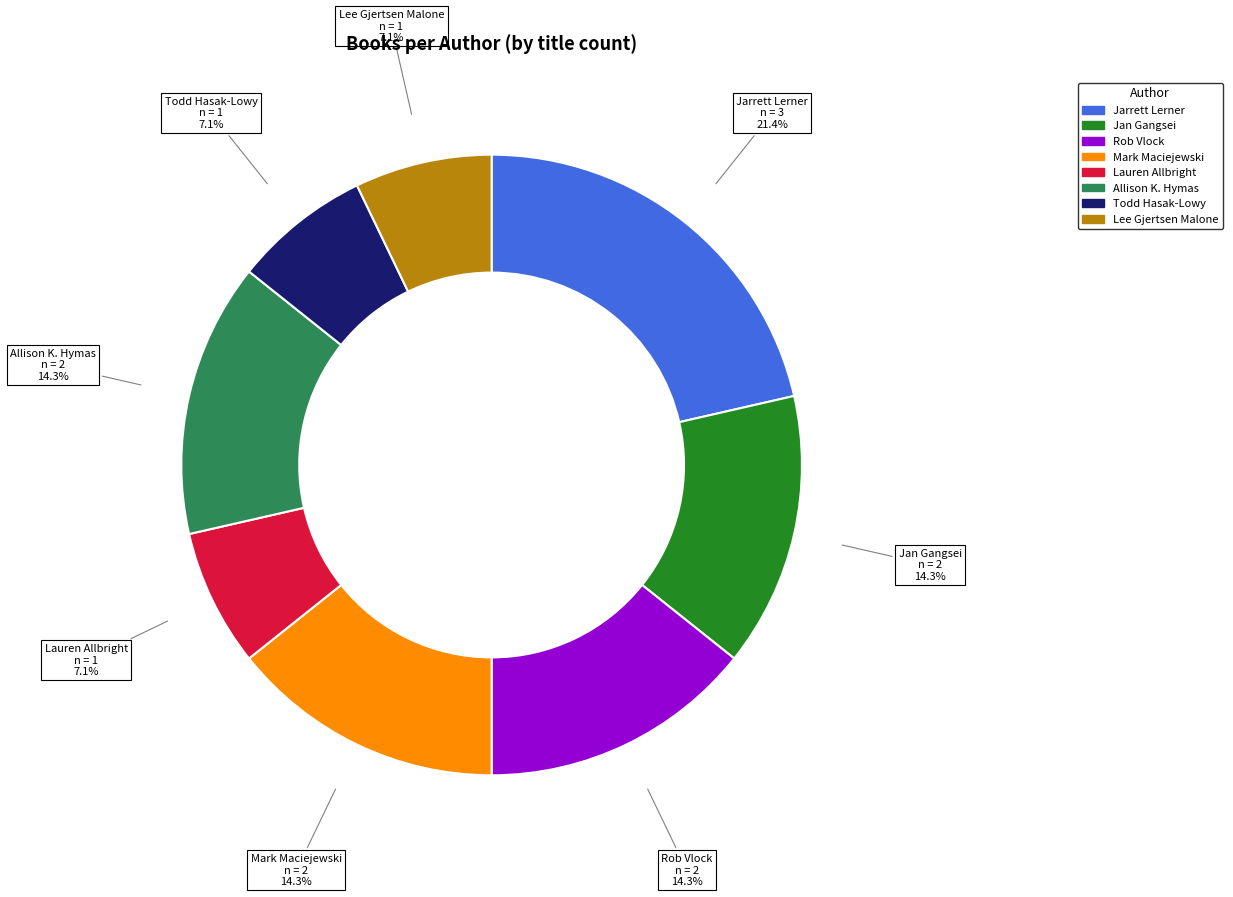

Is there any slice that represents more than half of the pie?

No